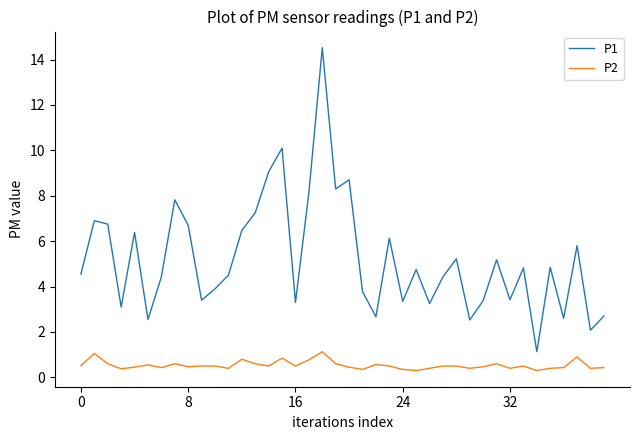

Does the chart display data point markers on the line(s)?

No